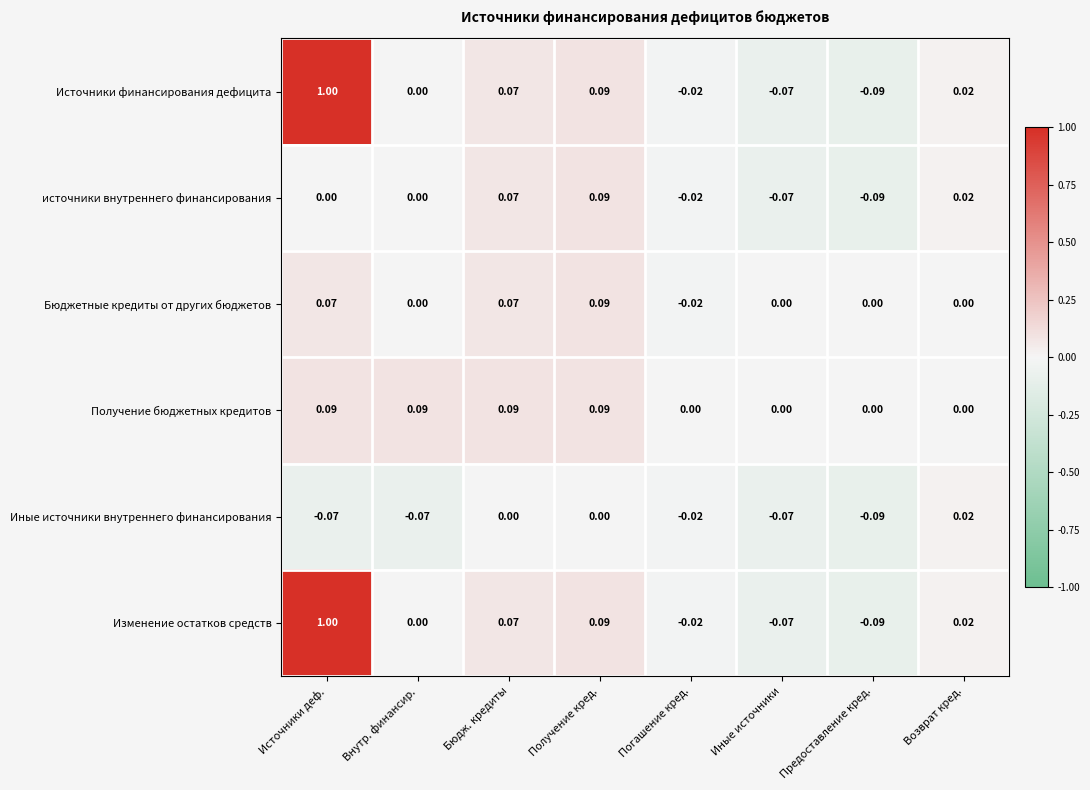

Which category has the lowest value in the Источники финансирования дефицита series?

Предоставление кред.